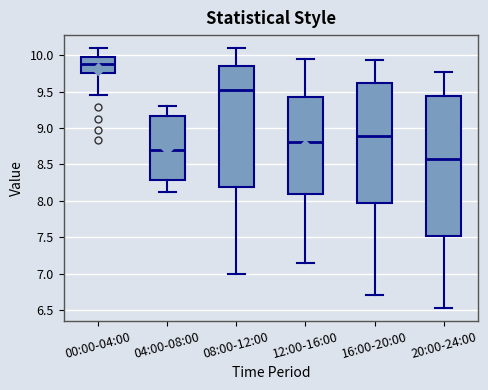

Where does the upper whisker of the box for 04:00-08:00 end on the y-axis? The values are not printed on the chart, so give them approximately, as read against the axis.

9.30